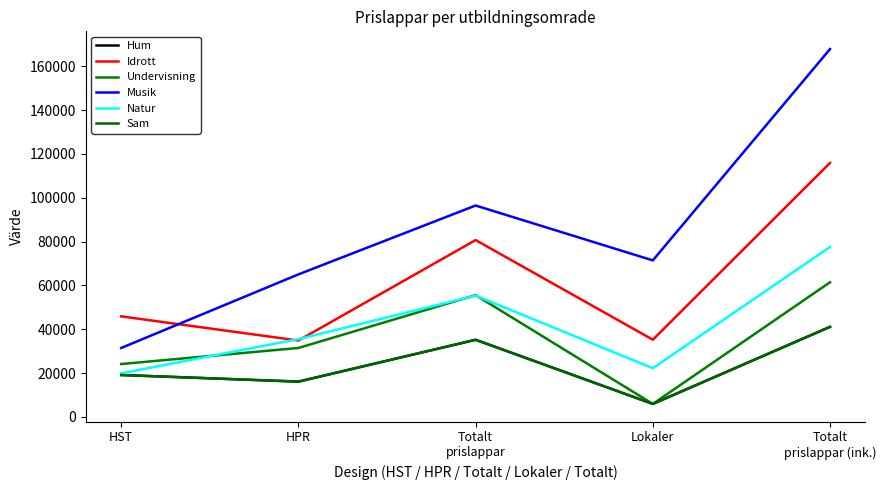

Reading right to left, list all the values displayed in this chart.

Hum: 41072	5900	35172	16075	19097
Idrott: 115886	35200	80686	34830	45856
Undervisning: 61436	5900	55536	31432	24104
Musik: 167851	71400	96451	65018	31433
Natur: 77535	22200	55335	35472	19863
Sam: 41072	5900	35172	16075	19097